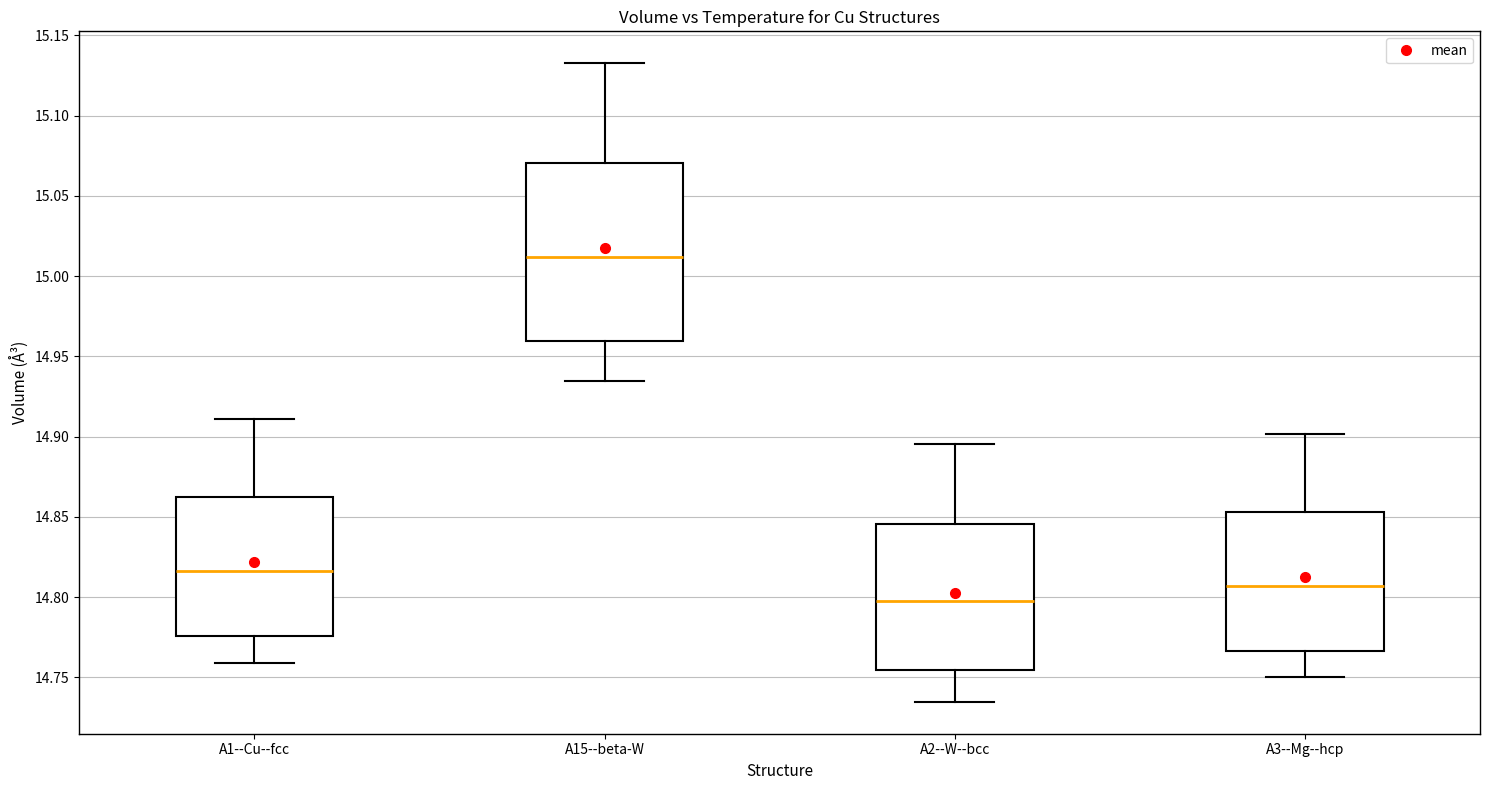

Where is the upper edge of the box for A1--Cu--fcc on the y-axis? The values are not printed on the chart, so give them approximately, as read against the axis.

14.860